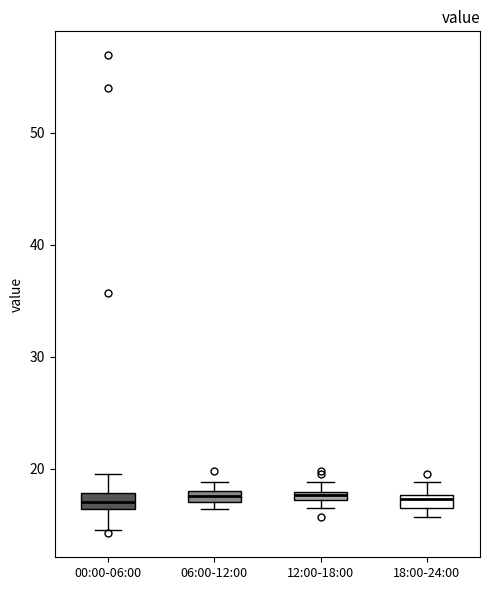

Where is the lower edge of the box for 12:00-18:00 on the y-axis? The values are not printed on the chart, so give them approximately, as read against the axis.

17